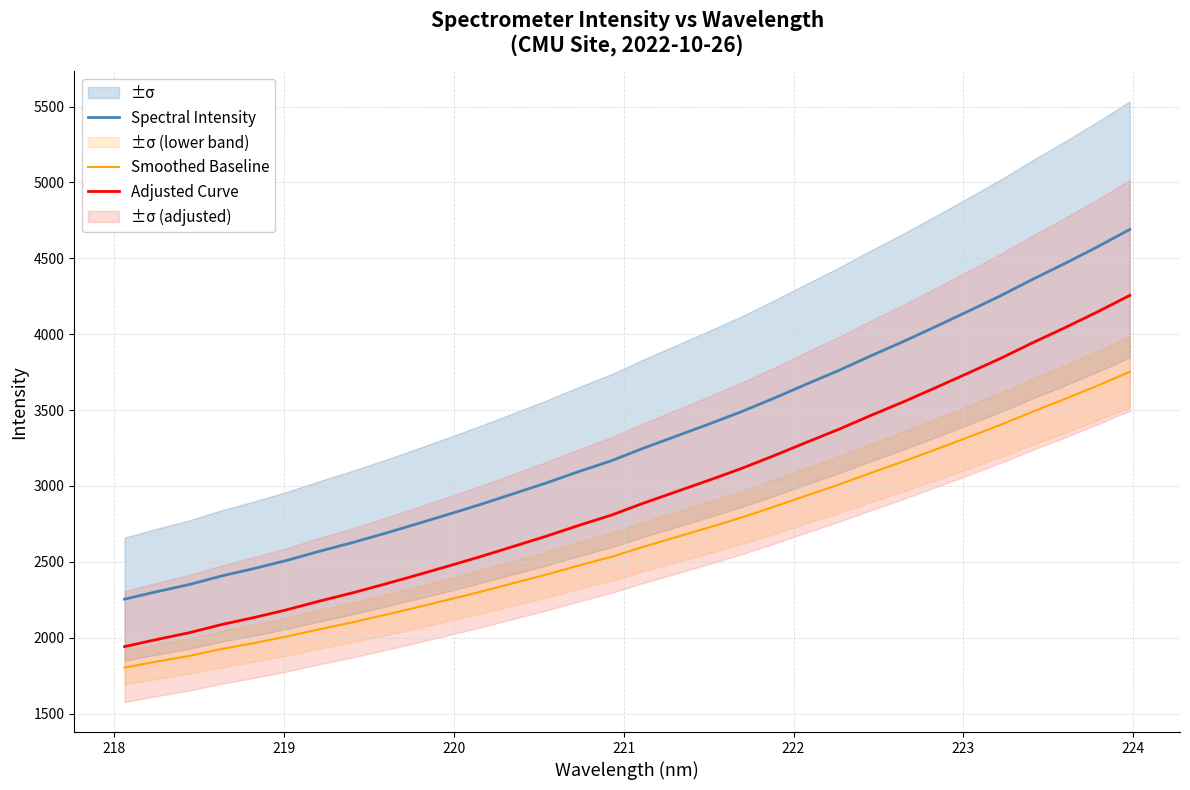

True or false: Adjusted Curve and Smoothed Baseline intersect in this chart.

False